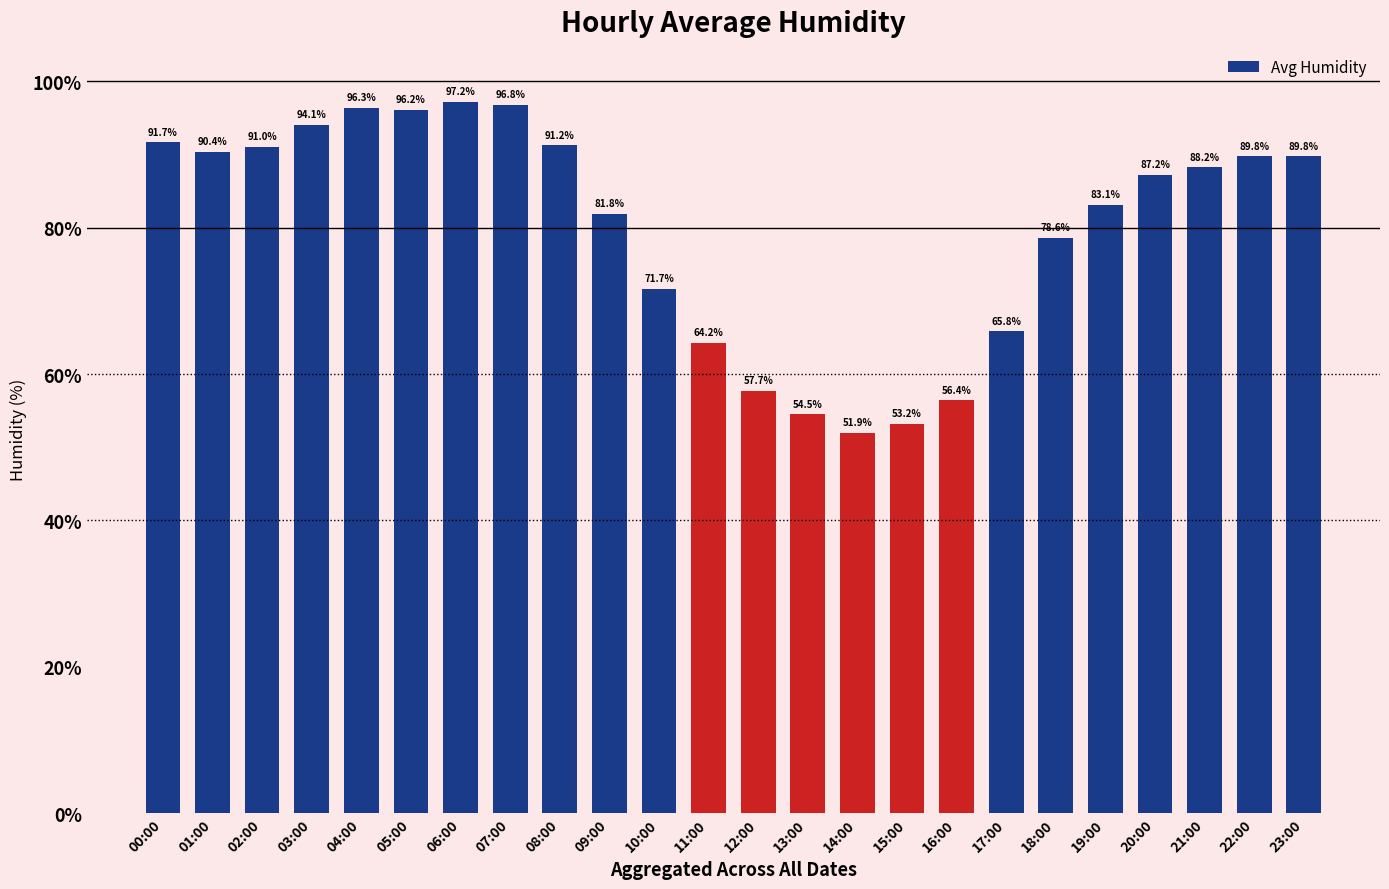

What is the label of the 19th bar from the right?

05:00